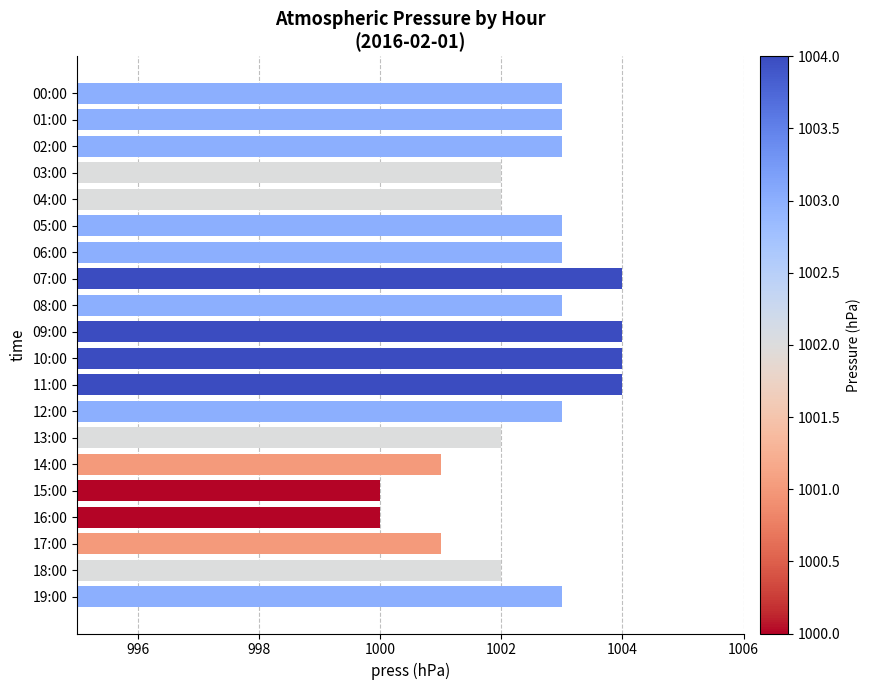

What is the value of the 16th bar from the top?

1000